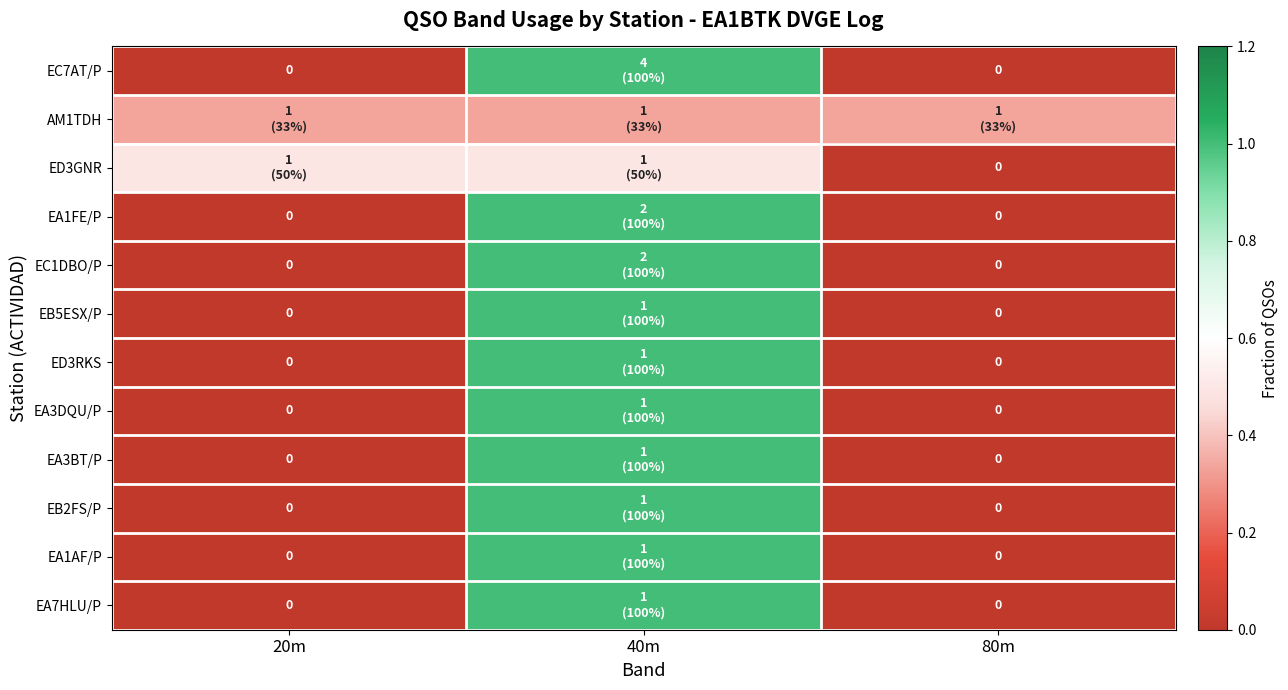

What is the difference between the maximum and minimum values in the EA1AF/P series?

1.0